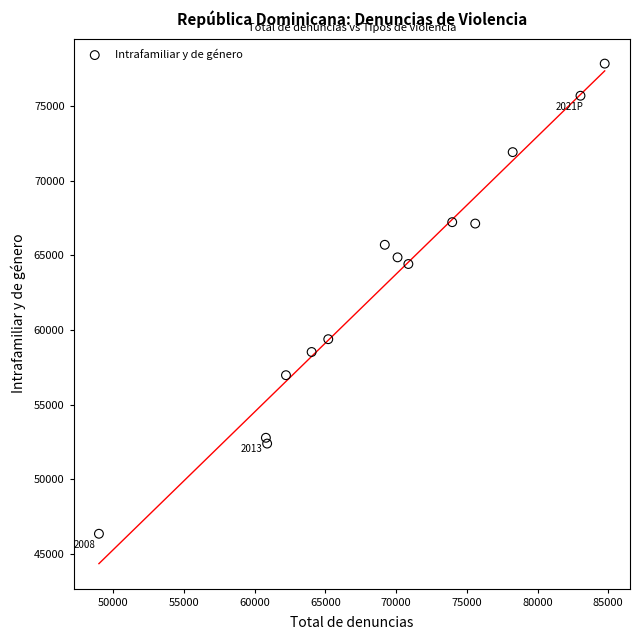

What Y value in the scatter plot is closest to 62101?

64423